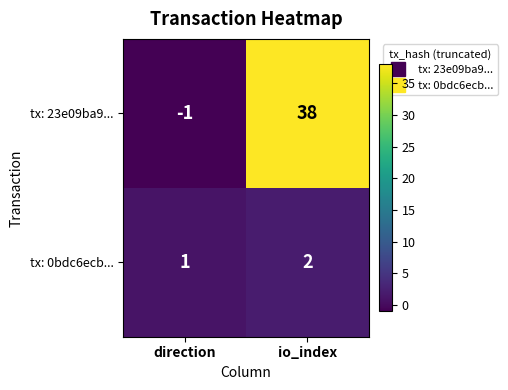

What is the difference between the maximum and minimum values in the tx: 23e09ba9... series?

39